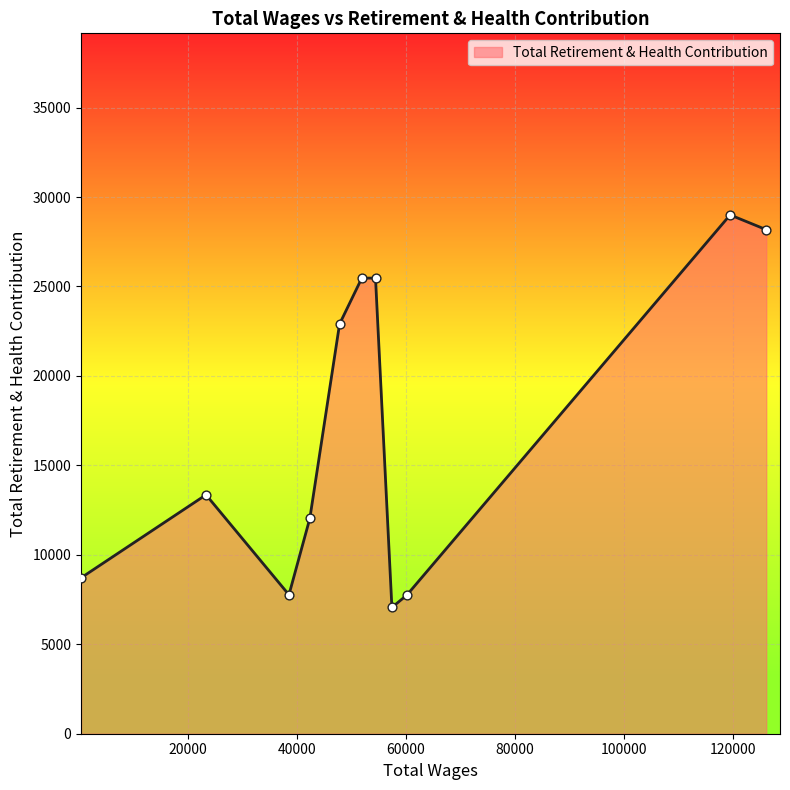

What is the minimum value shown in the chart?

7060